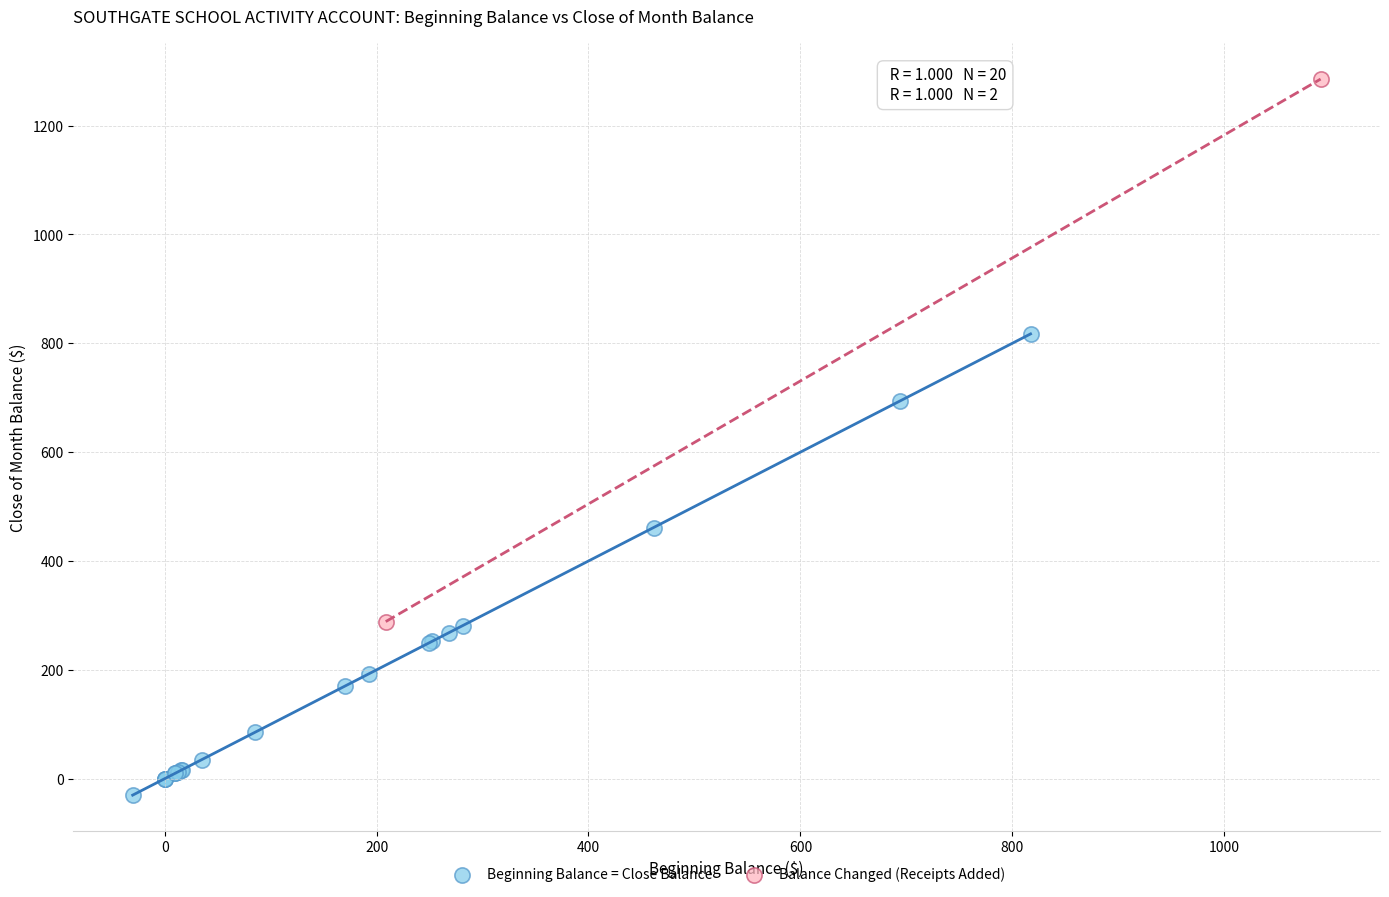

What are all the series names shown in the legend?

Beginning Balance = Close Balance, Balance Changed (Receipts Added)